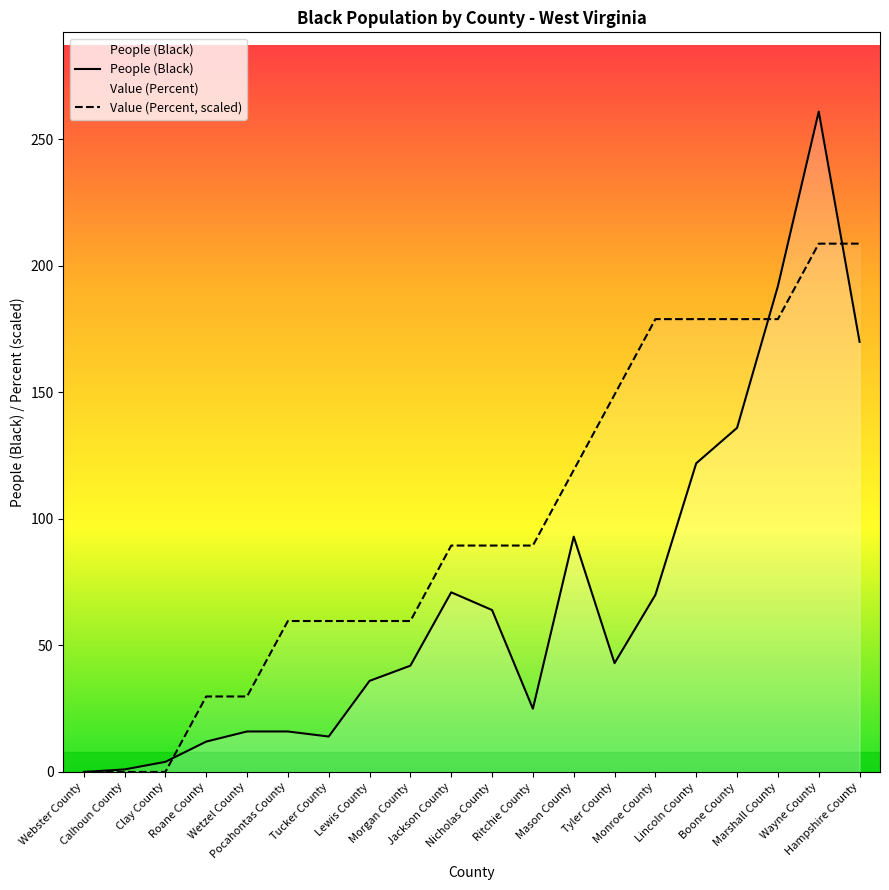

Which series has the widest spread of values?

People (Black)